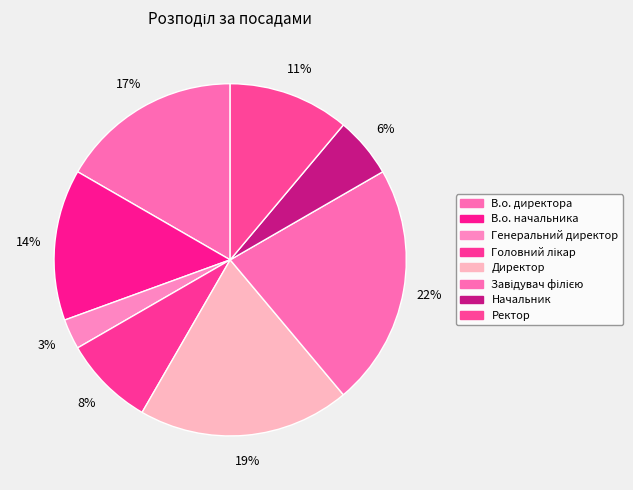

Is the sum of В.о. начальника and Генеральний директор greater than half?

No